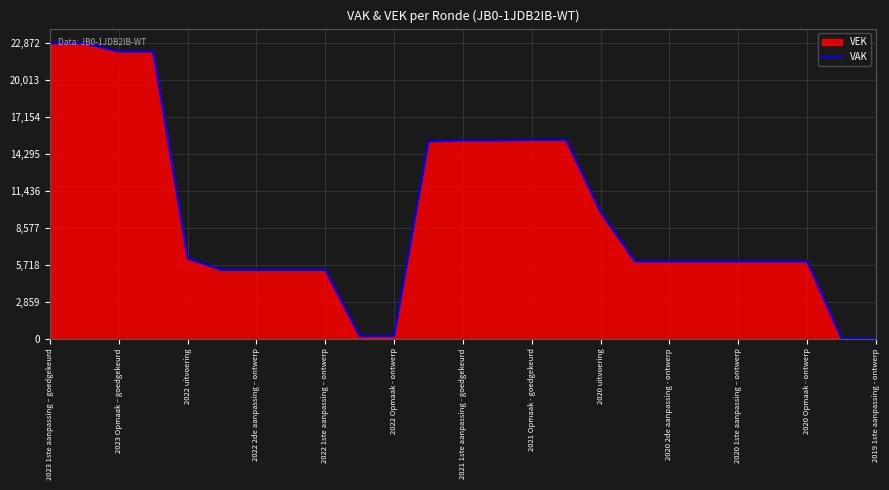

What is the greatest value displayed?

22877